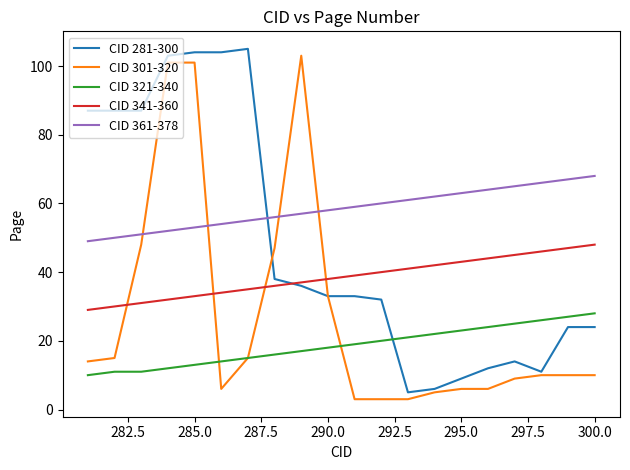

Which series ends up on top after the final intersection of CID 321-340 and CID 301-320?

CID 321-340